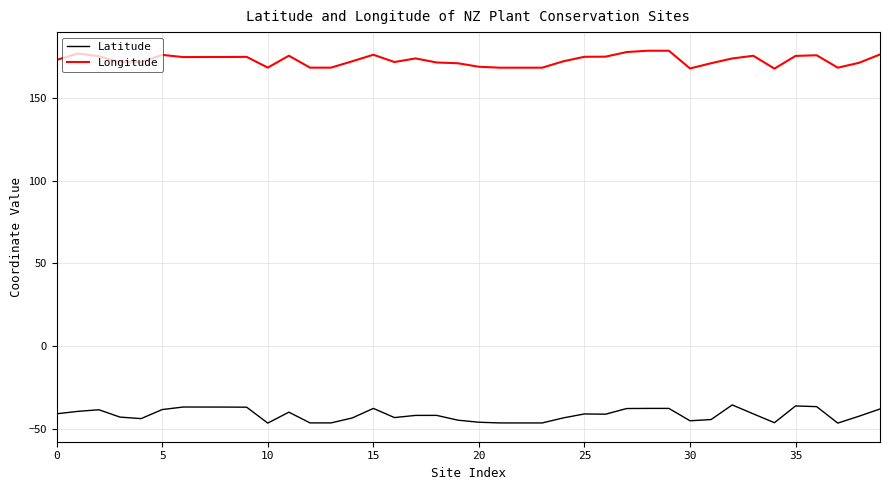

What is the minimum value shown in the chart?

-46.6